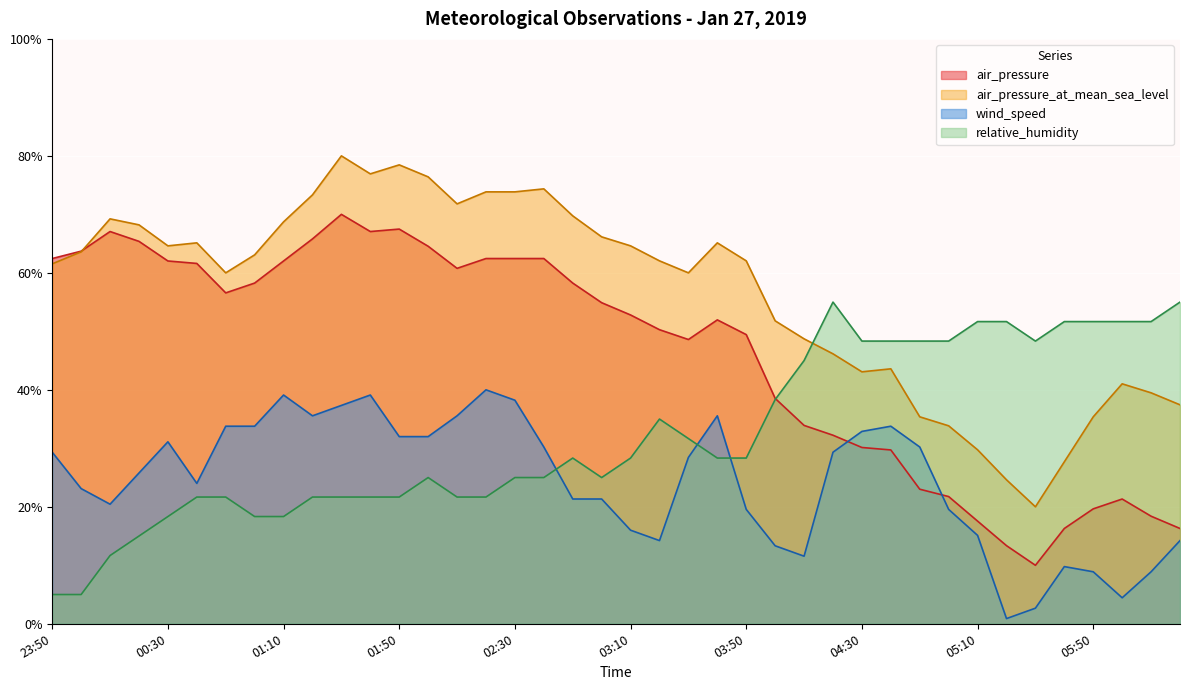

List the labels in order of air_pressure_at_mean_sea_level value, smallest first.

05:30, 05:20, 05:40, 05:10, 05:00, 04:50, 05:50, 06:20, 06:10, 06:00, 04:30, 04:40, 04:20, 04:10, 04:00, 00:50, 03:30, 23:50, 03:20, 03:50, 01:00, 00:00, 00:30, 03:10, 00:40, 03:40, 03:00, 00:20, 01:10, 00:10, 02:50, 02:10, 01:20, 02:20, 02:30, 02:40, 02:00, 01:40, 01:50, 01:30